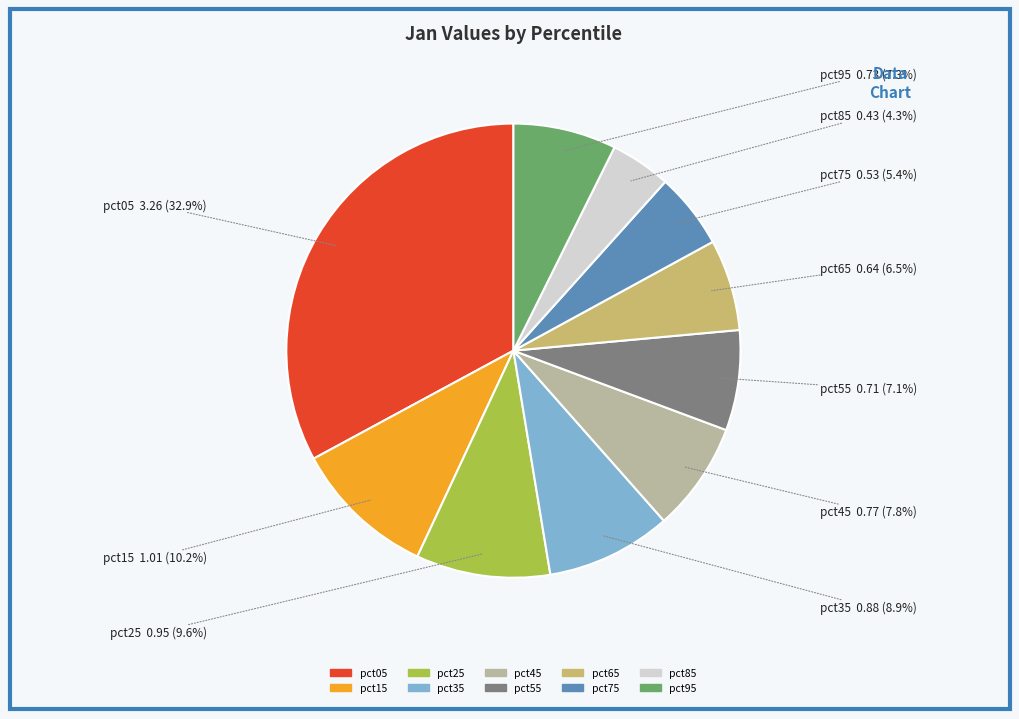

Count the number of slices in the pie.

10